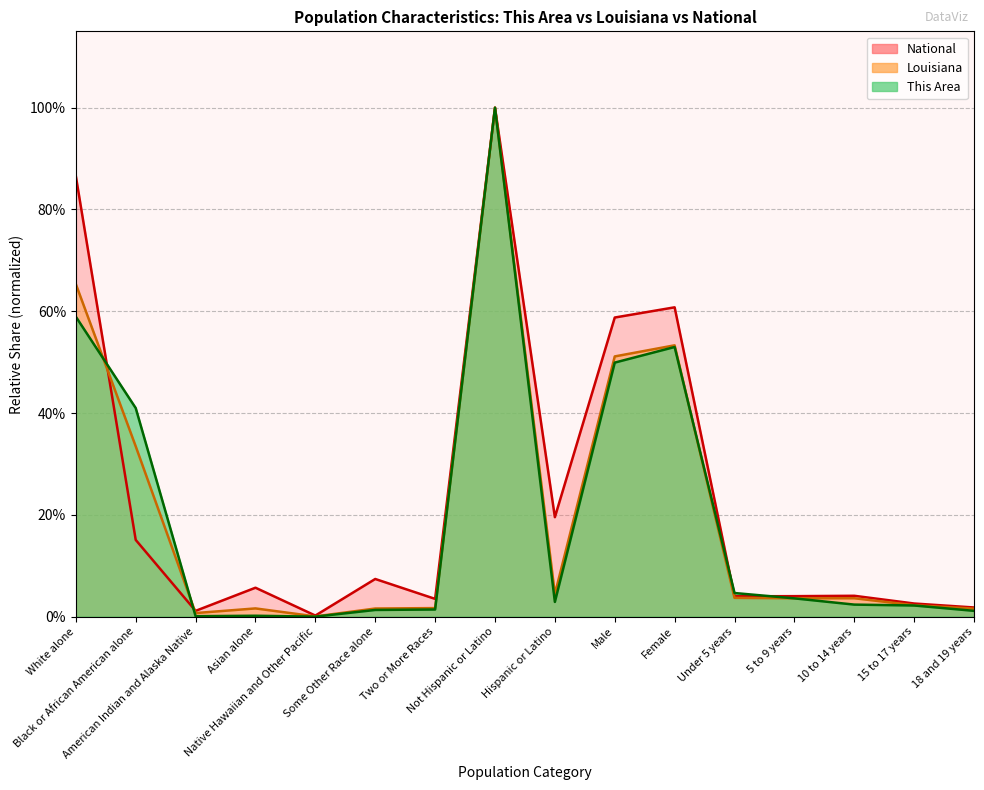

In Louisiana, how many points are higher than both neighbors (excluding endpoints)?

4